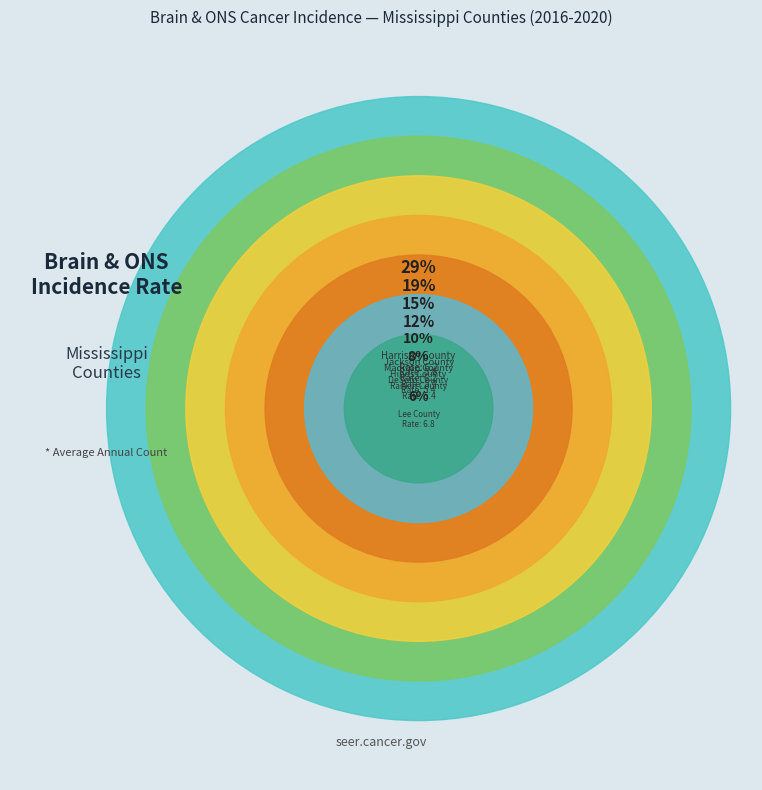

The Madison County slice represents 15% of the pie. True or false?

True